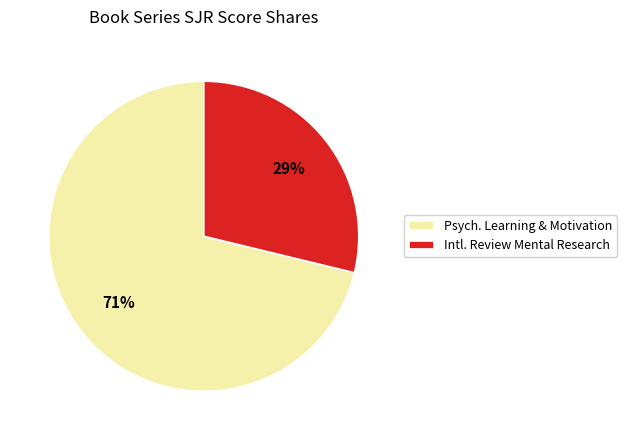

Which has a higher value, Intl. Review Mental Research or Psych. Learning & Motivation?

Psych. Learning & Motivation